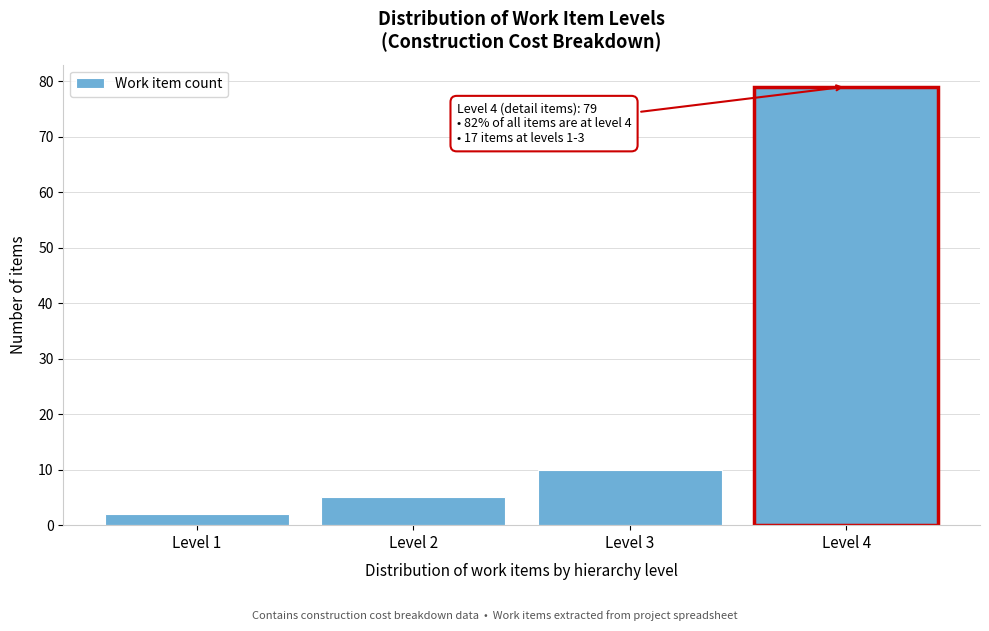

Reading left to right, transcribe all the data shown in this chart.

2	5	10	79